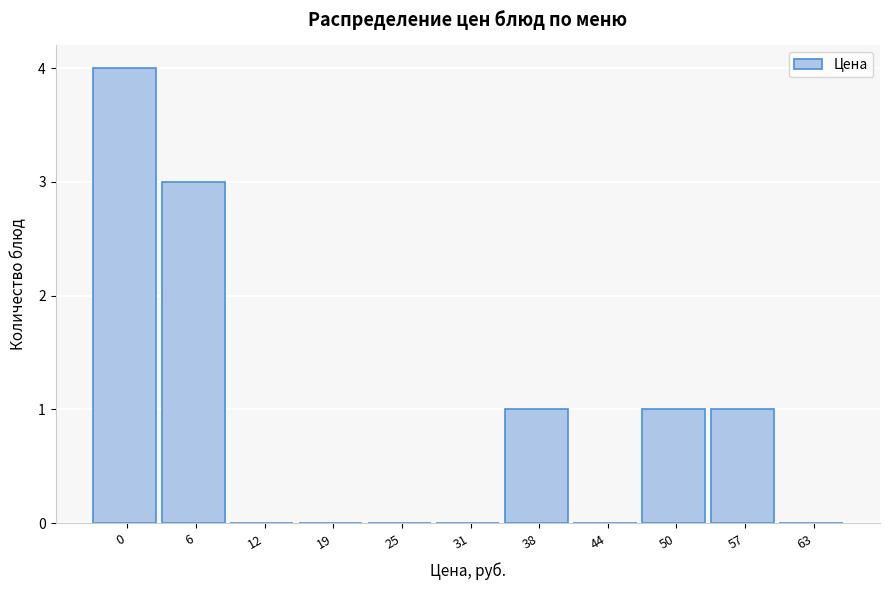

Reading left to right, what are all the values shown in this chart?

0=4	6=3	12=0	19=0	25=0	31=0	38=1	44=0	50=1	57=1	63=0